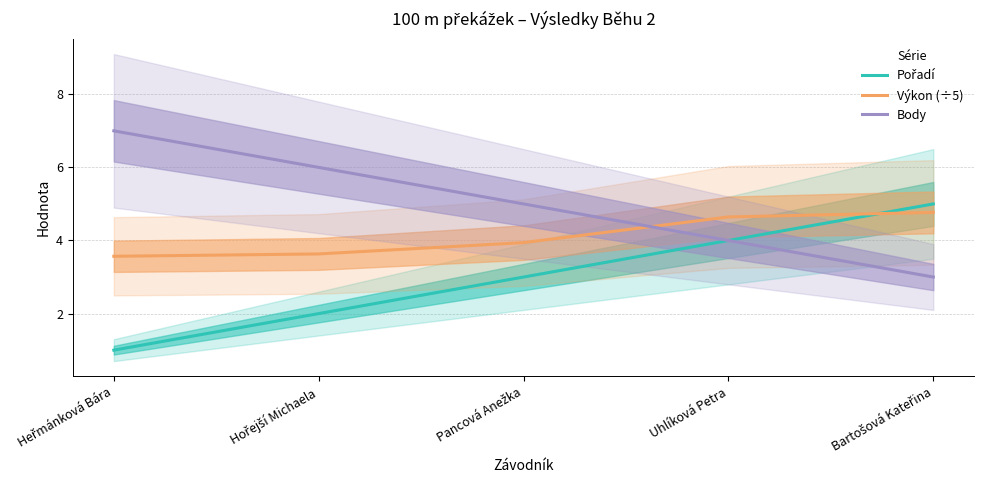

What is the spread (max minus min) of values at Hořejší Michaela?

4.0